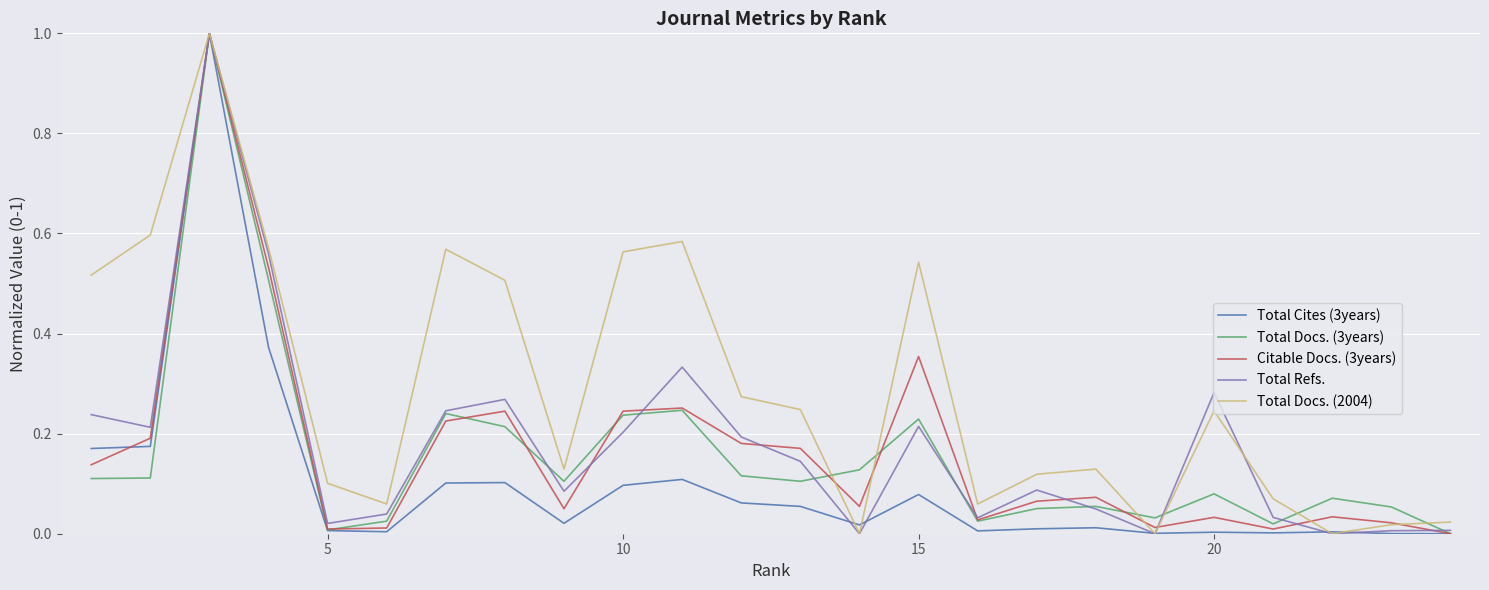

Which series has the largest total across all categories?

Total Docs. (2004)